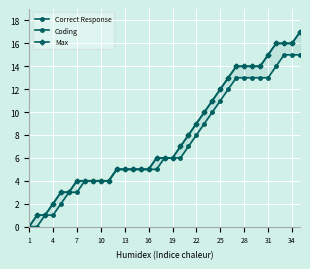

True or false: Correct Response and Max cross at least once.

False